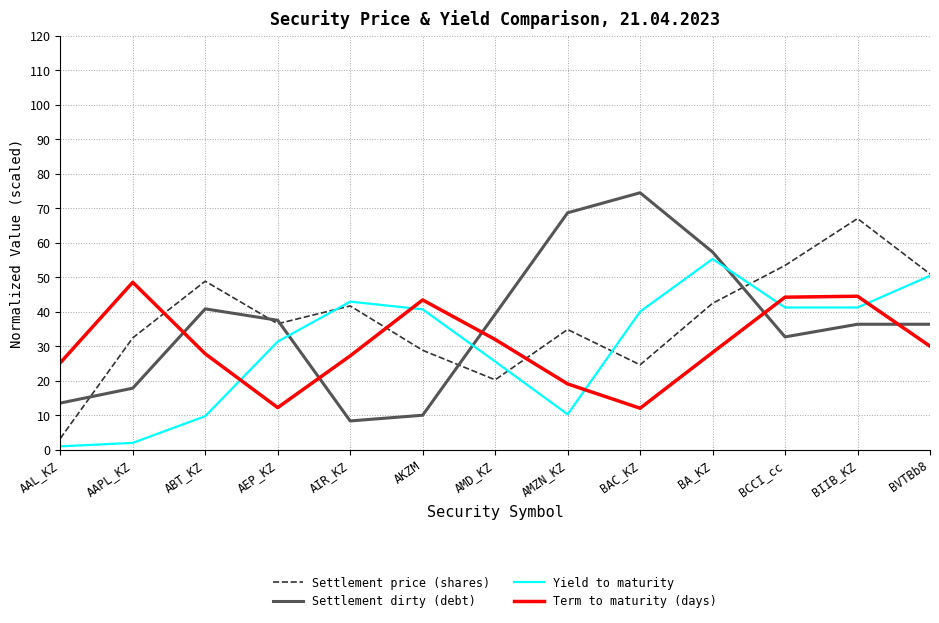

List the series in order of their peak value, highest first.

Settlement dirty (debt), Settlement price (shares), Yield to maturity, Term to maturity (days)